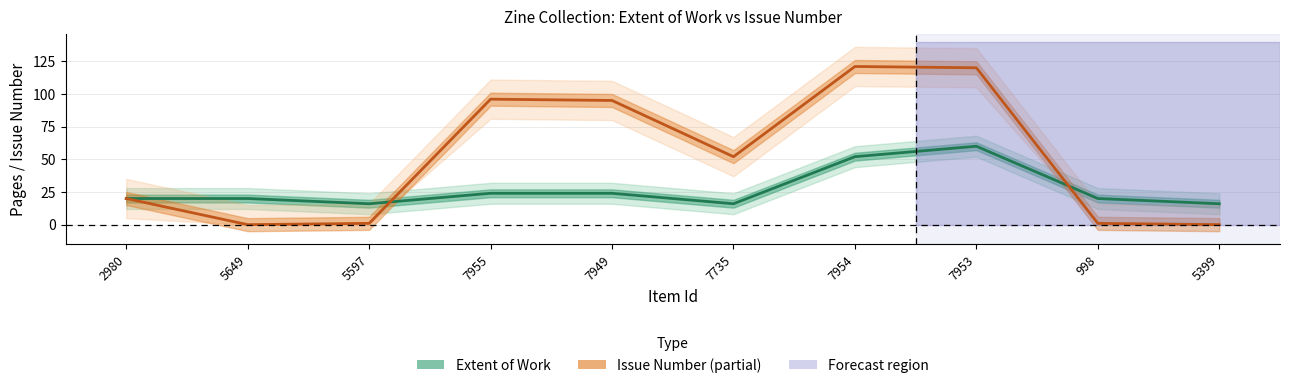

True or false: Extent of Work and Issue Number cross at least once.

True